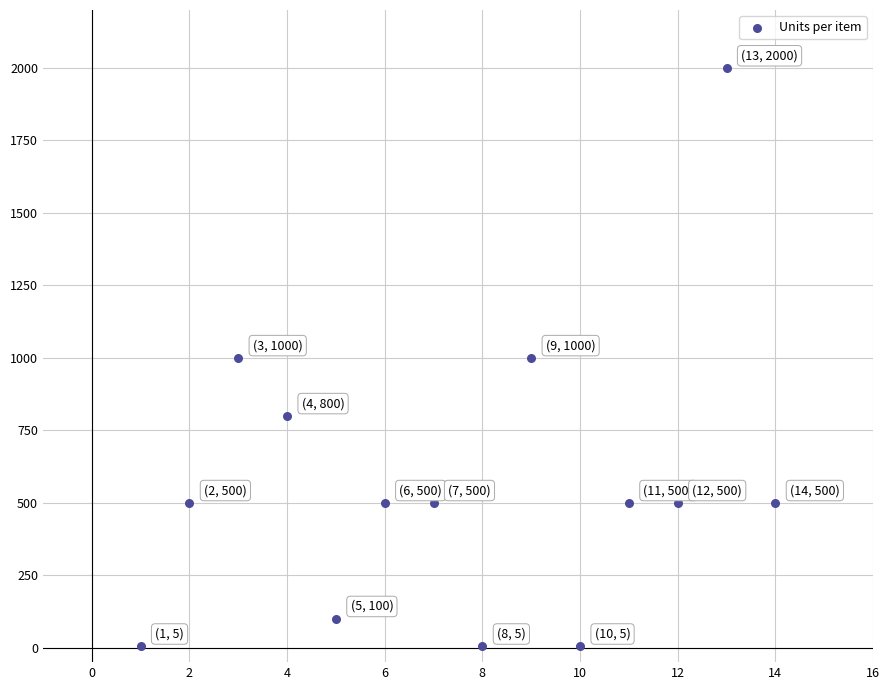

What is the range of Y values (max minus min)?

1995